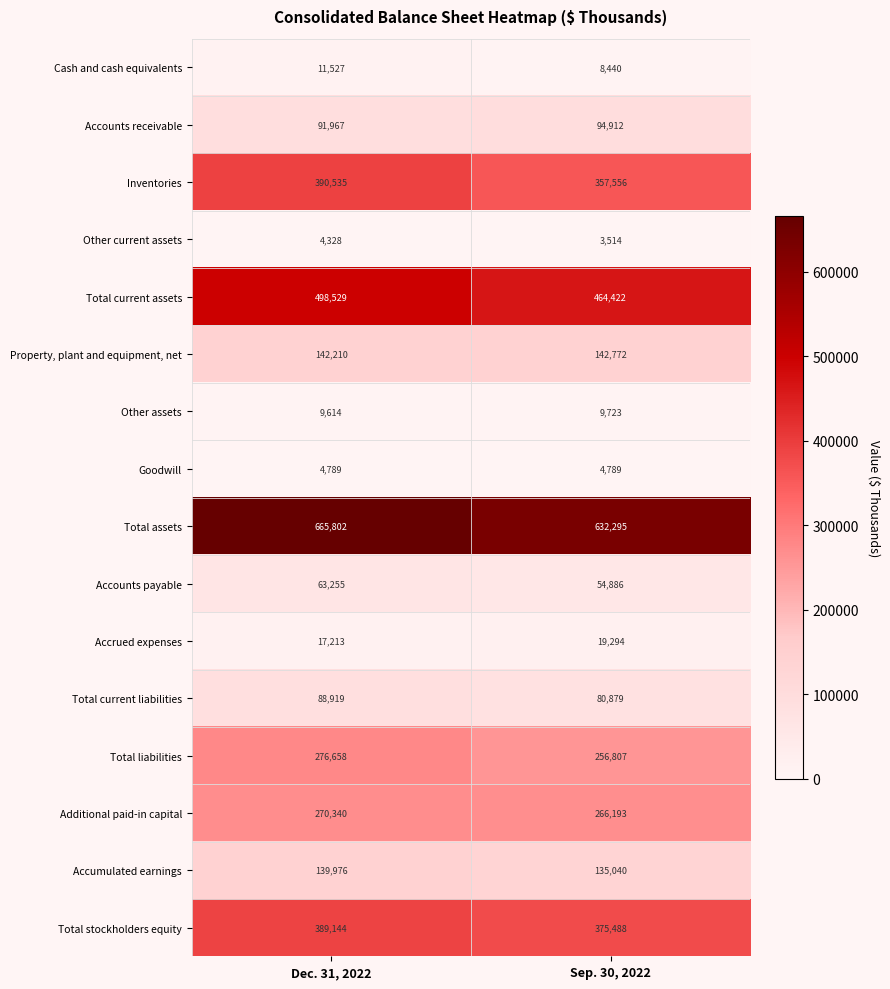

What is the sum of the Accounts payable values at Sep. 30, 2022 and Dec. 31, 2022?

118141